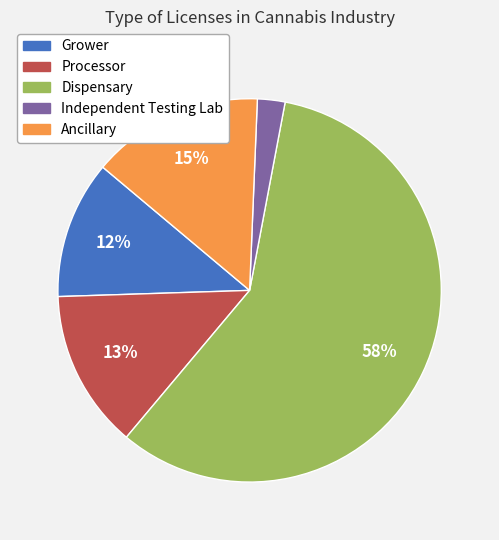

How many segments does this pie chart have?

5